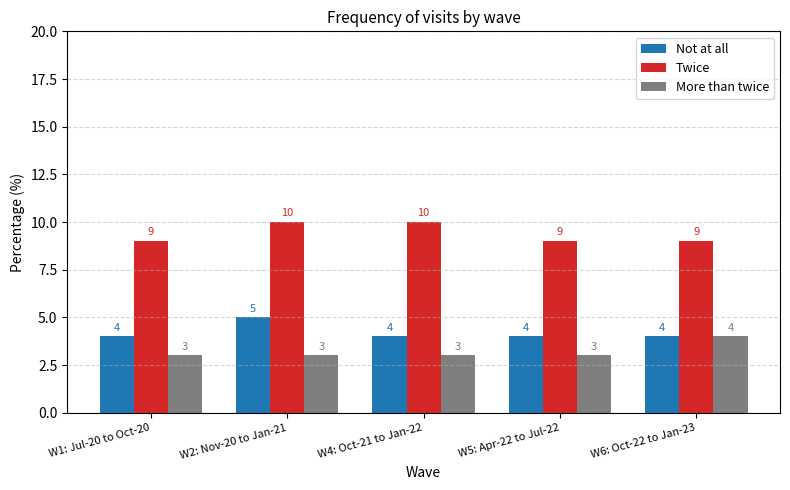

The Not at all series shows 4 at W5: Apr-22 to Jul-22. True or false?

True